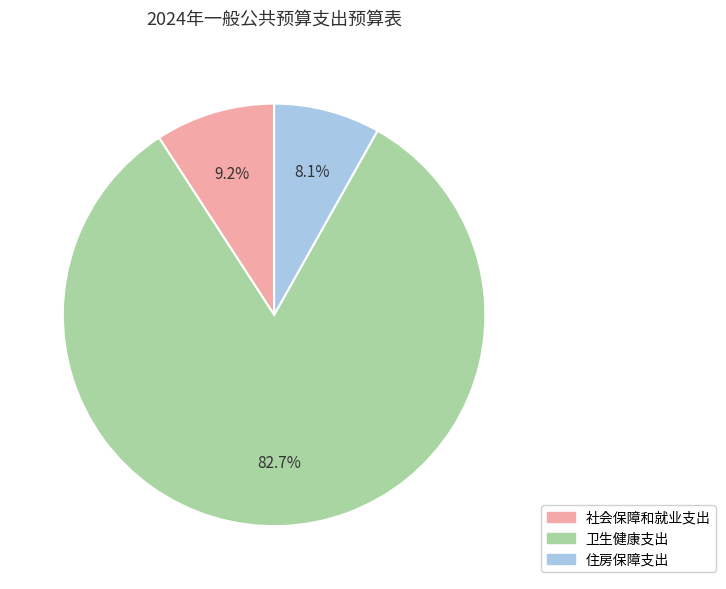

To the nearest percent, what percentage of the pie is 卫生健康支出?

83%